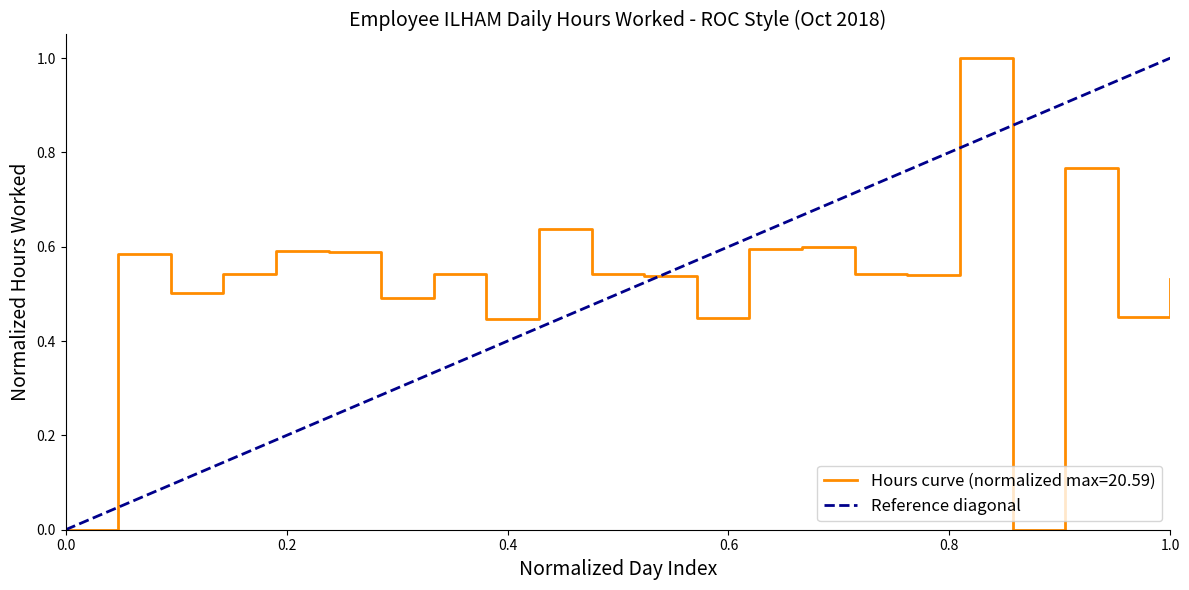

Count the values in the range 0 to 1.

2